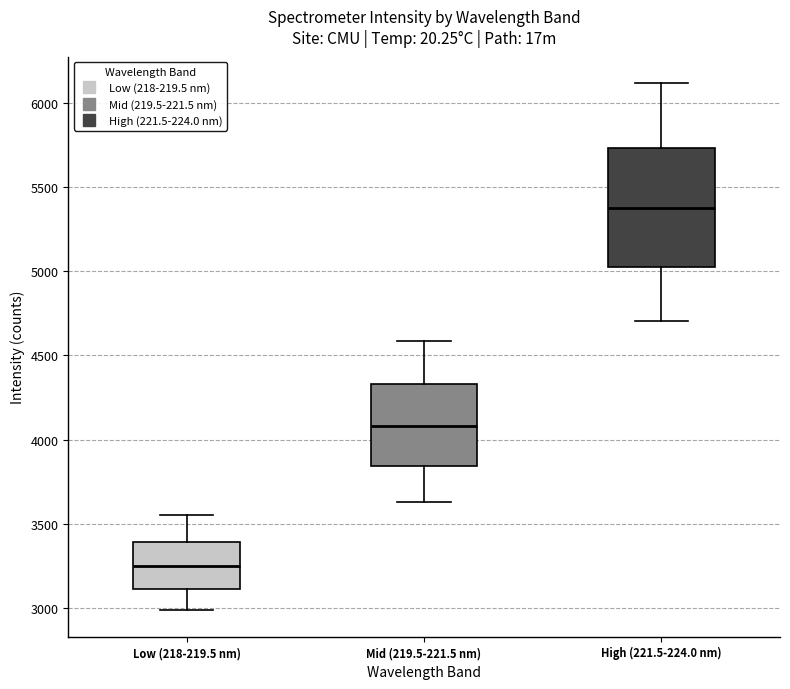

Which box's median line is the highest?

High (221.5-224.0 nm)